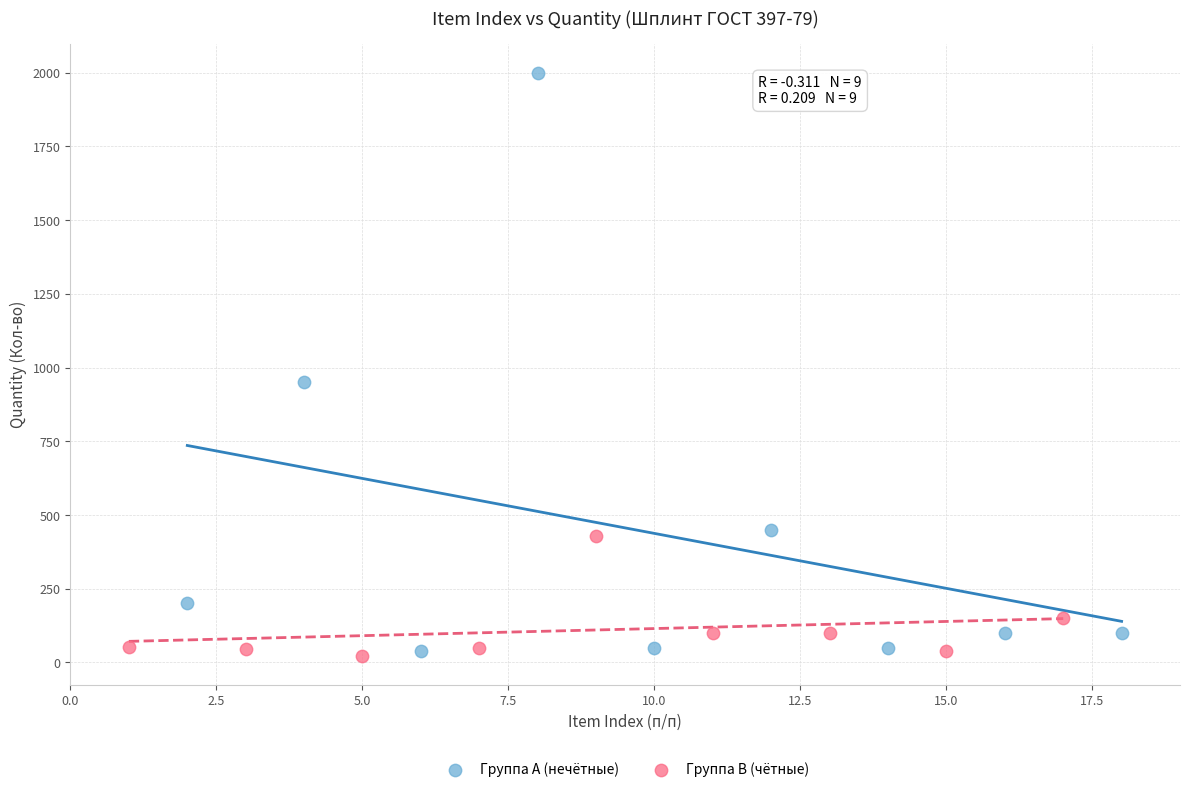

What are all the series names shown in the legend?

Группа A (нечётные), Группа B (чётные)